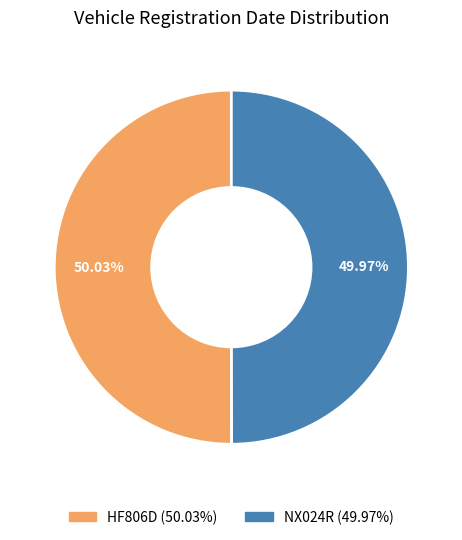

True or false: HF806D accounts for 50% of the total.

True